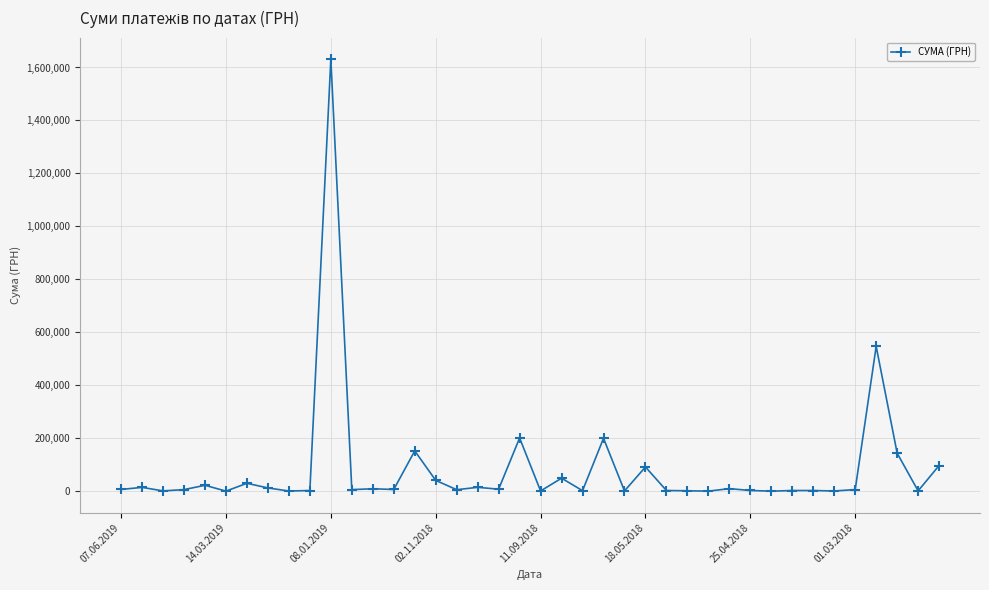

What is the smallest value displayed?

578.0